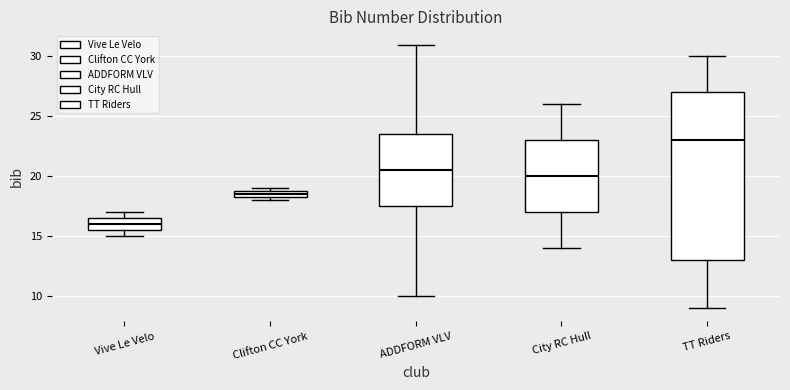

Which box has the lowest median line?

Vive Le Velo